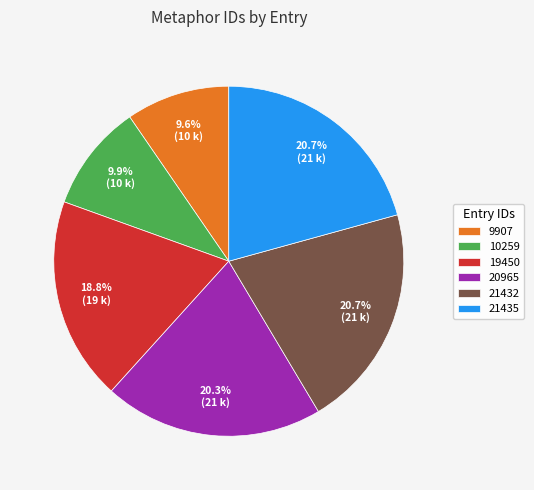

True or false: 10259 accounts for 10% of the total.

True